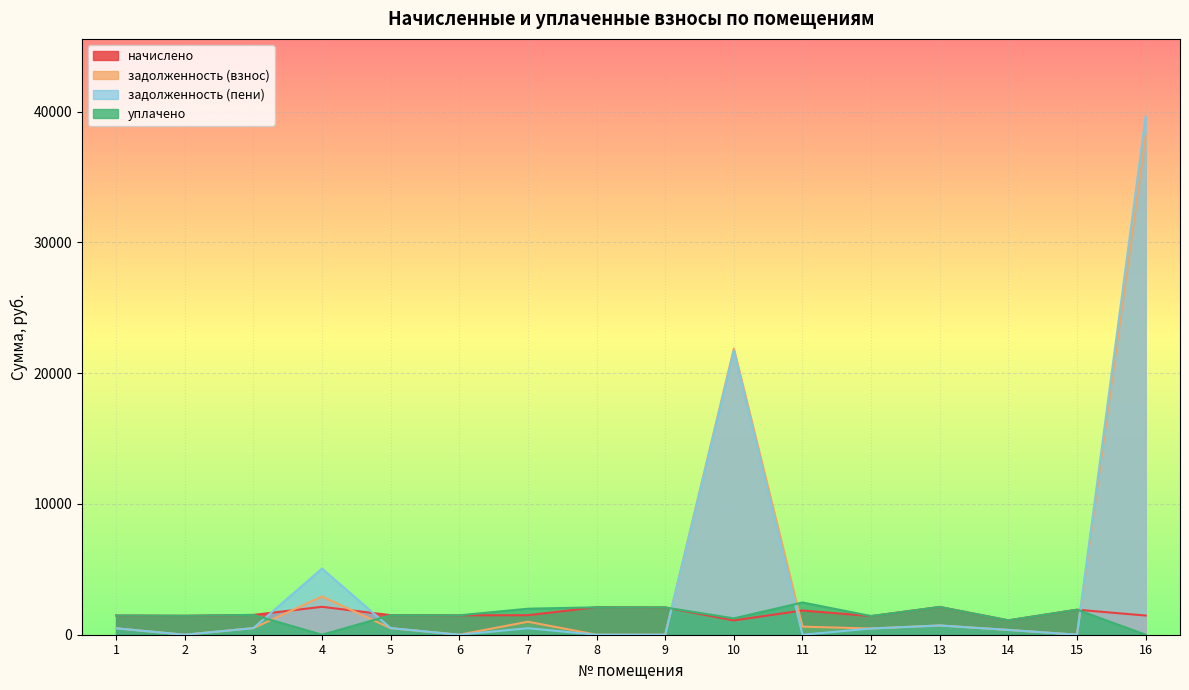

In уплачено, how many points are lower than both neighbors (excluding endpoints)?

6